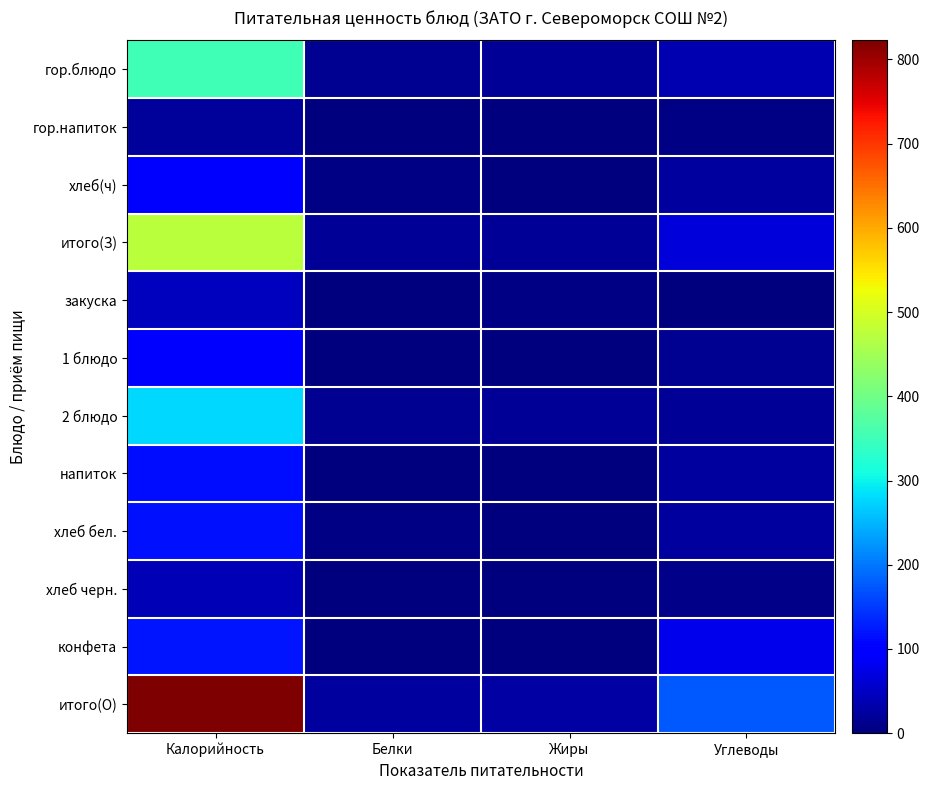

Reading left to right, what are all the values shown in this chart?

гор.блюдо: Калорийность=352.0	Белки=14.8	Жиры=16.7	Углеводы=36.7
гор.напиток: Калорийность=22.0	Белки=0.1	Жиры=0.0	Углеводы=5.0
хлеб(ч): Калорийность=99.0	Белки=4.0	Жиры=0.6	Углеводы=24.0
итого(З): Калорийность=473.0	Белки=18.9	Жиры=17.3	Углеводы=65.7
закуска: Калорийность=46.6	Белки=0.7	Жиры=3.7	Углеводы=2.7
1 блюдо: Калорийность=106.0	Белки=2.2	Жиры=2.8	Углеводы=15.4
2 блюдо: Калорийность=277.9	Белки=14.7	Жиры=16.6	Углеводы=18.4
напиток: Калорийность=115.0	Белки=0.1	Жиры=0.1	Углеводы=25.0
хлеб бел.: Калорийность=118.0	Белки=4.0	Жиры=0.4	Углеводы=24.6
хлеб черн.: Калорийность=40.0	Белки=1.3	Жиры=0.2	Углеводы=8.0
конфета: Калорийность=119.0	Белки=0.9	Жиры=3.2	Углеводы=80.0
итого(О): Калорийность=822.5	Белки=23.9	Жиры=26.9	Углеводы=174.1